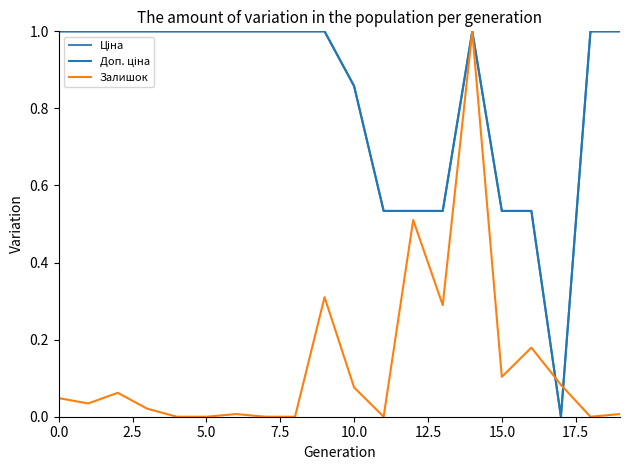

What is the greatest value displayed?

1.0